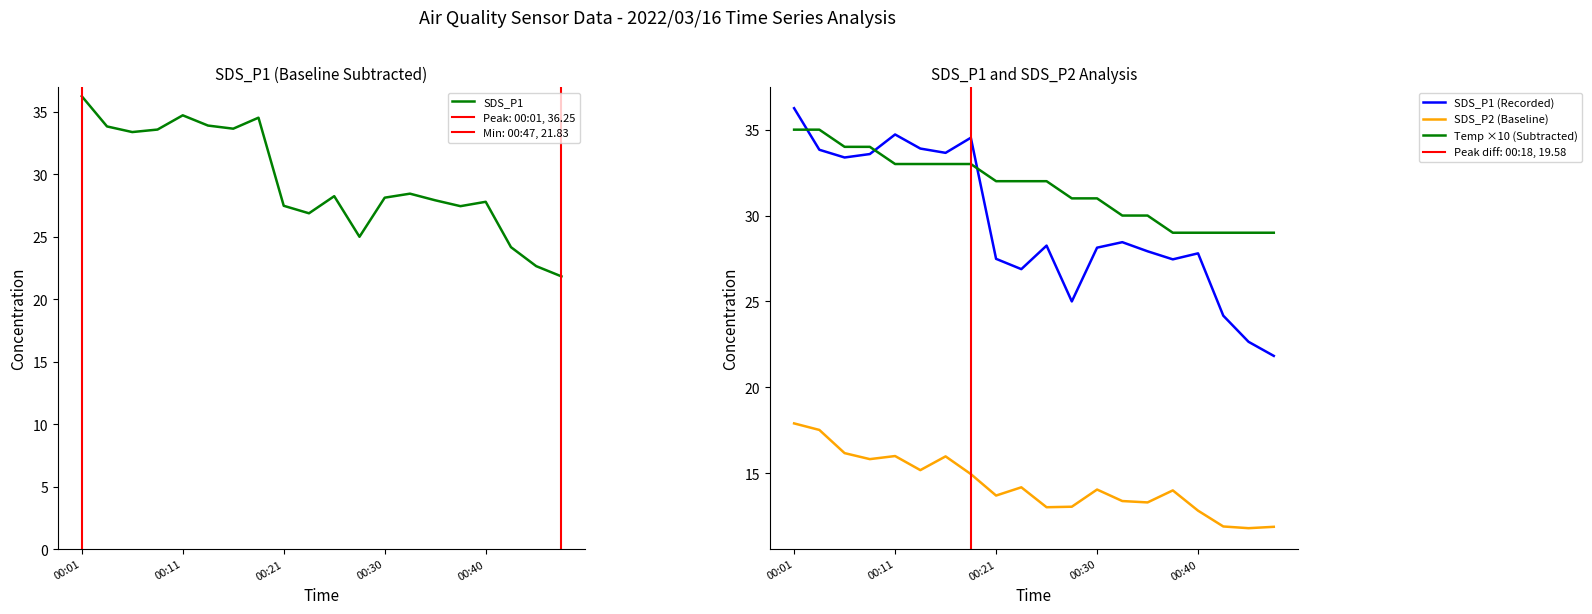

What is the minimum value for SDS_P2 (Baseline)?

11.8